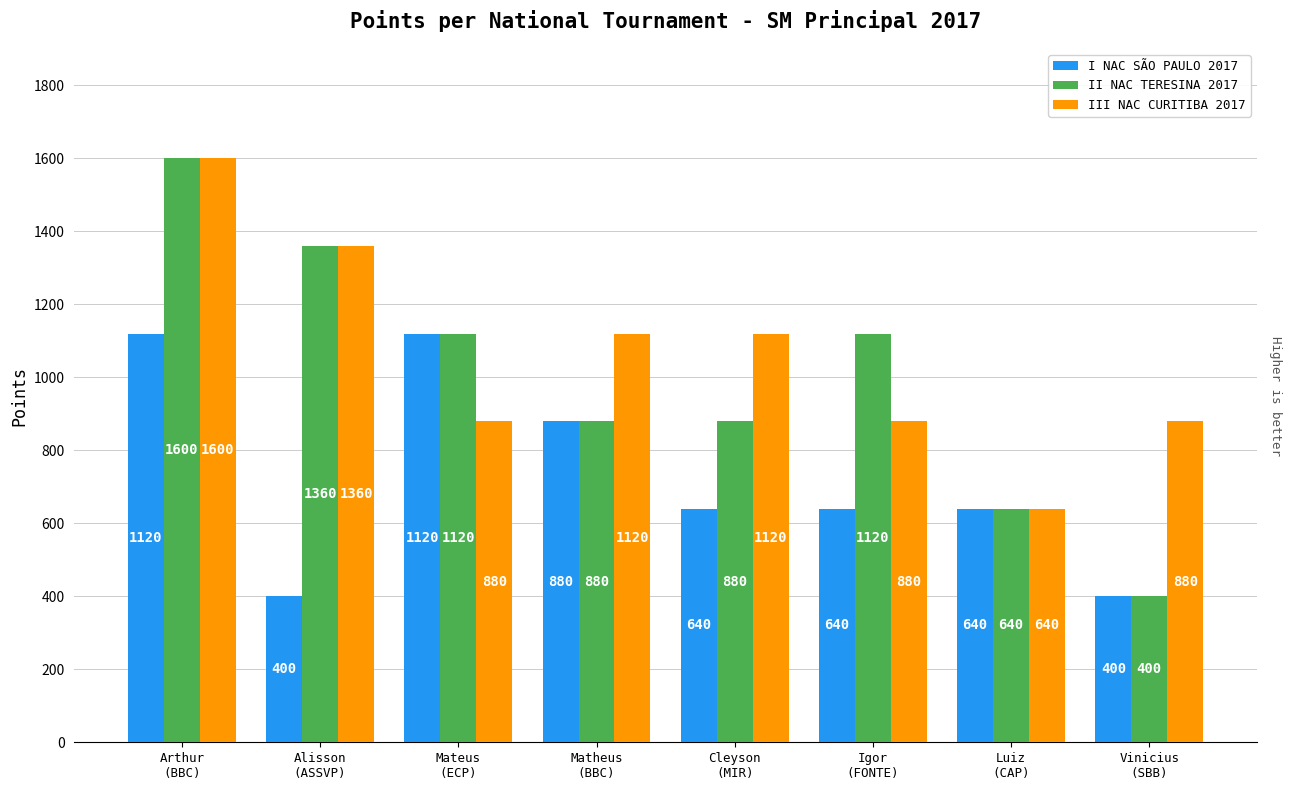

Count the I NAC SÃO PAULO 2017 values in the range 640 to 1120.

6